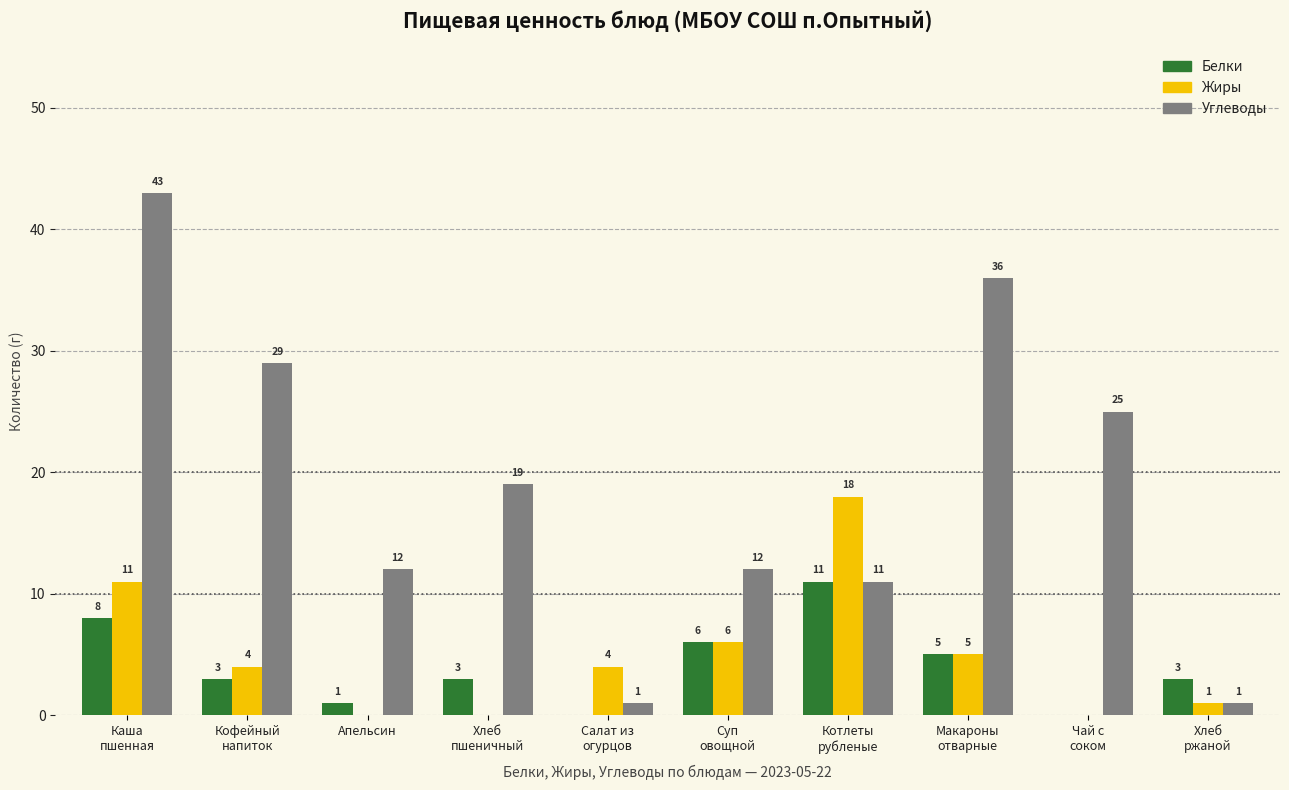

Which series has the largest total across all categories?

Углеводы